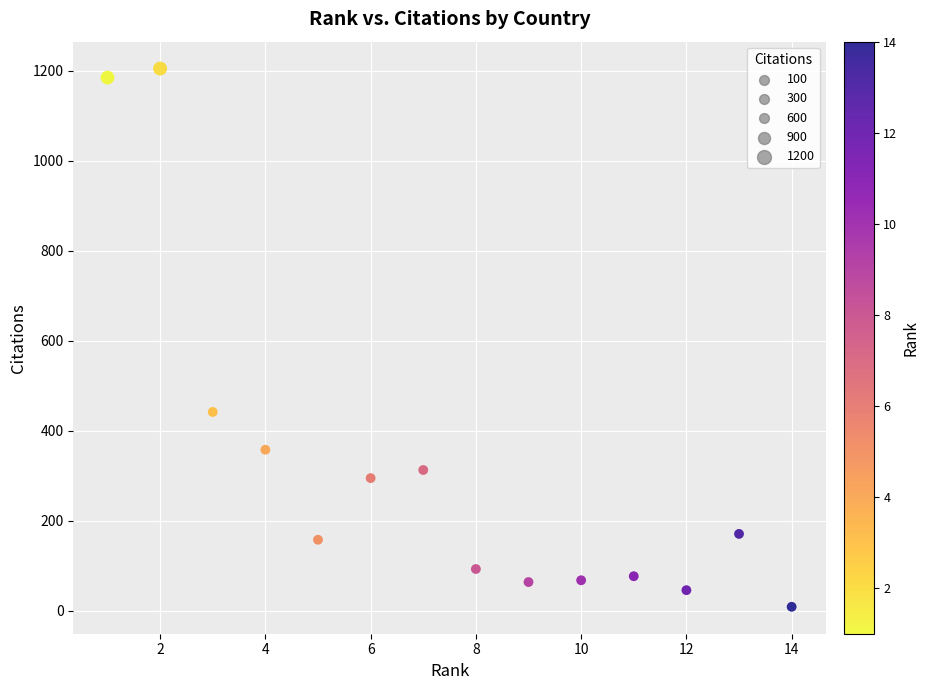

What Y value in the scatter plot is closest to 607?

442